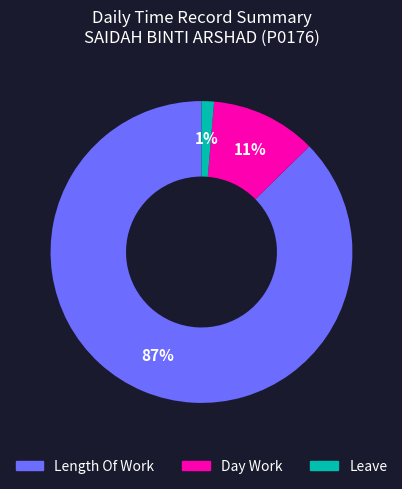

Between Length Of Work and Day Work, which is larger?

Length Of Work